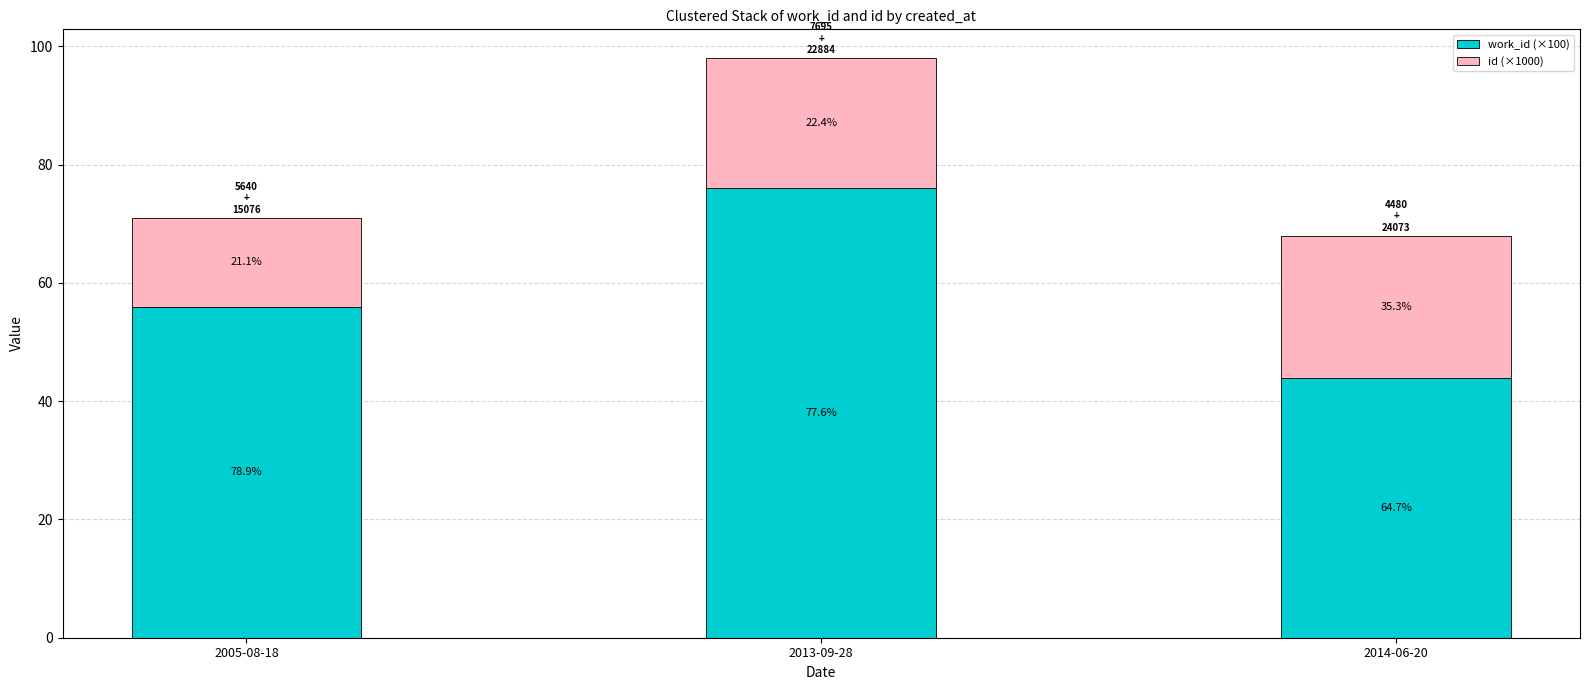

How many bars are there in total?

3